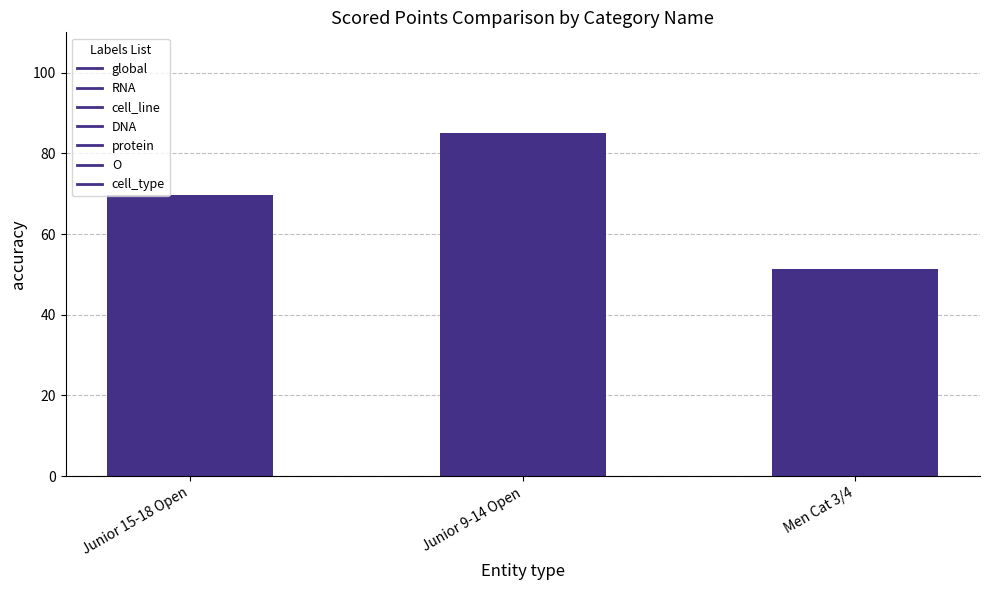

How many bars are there in total?

3